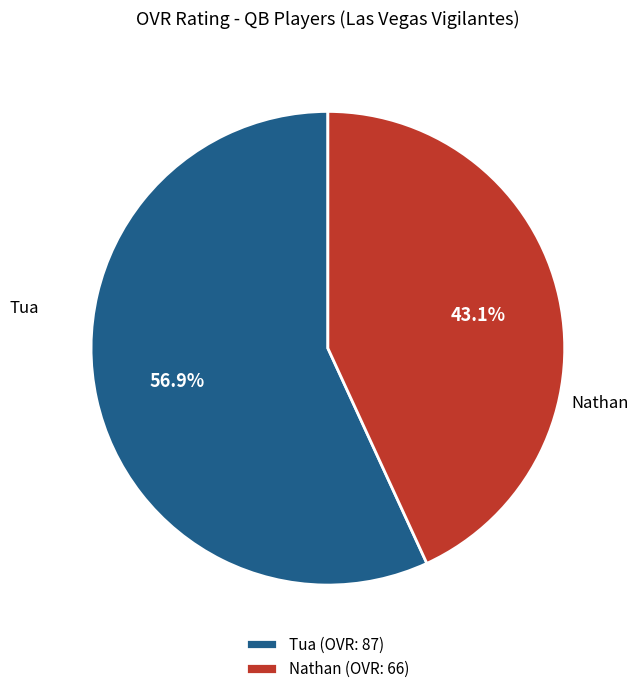

True or false: Nathan accounts for 43% of the total.

True